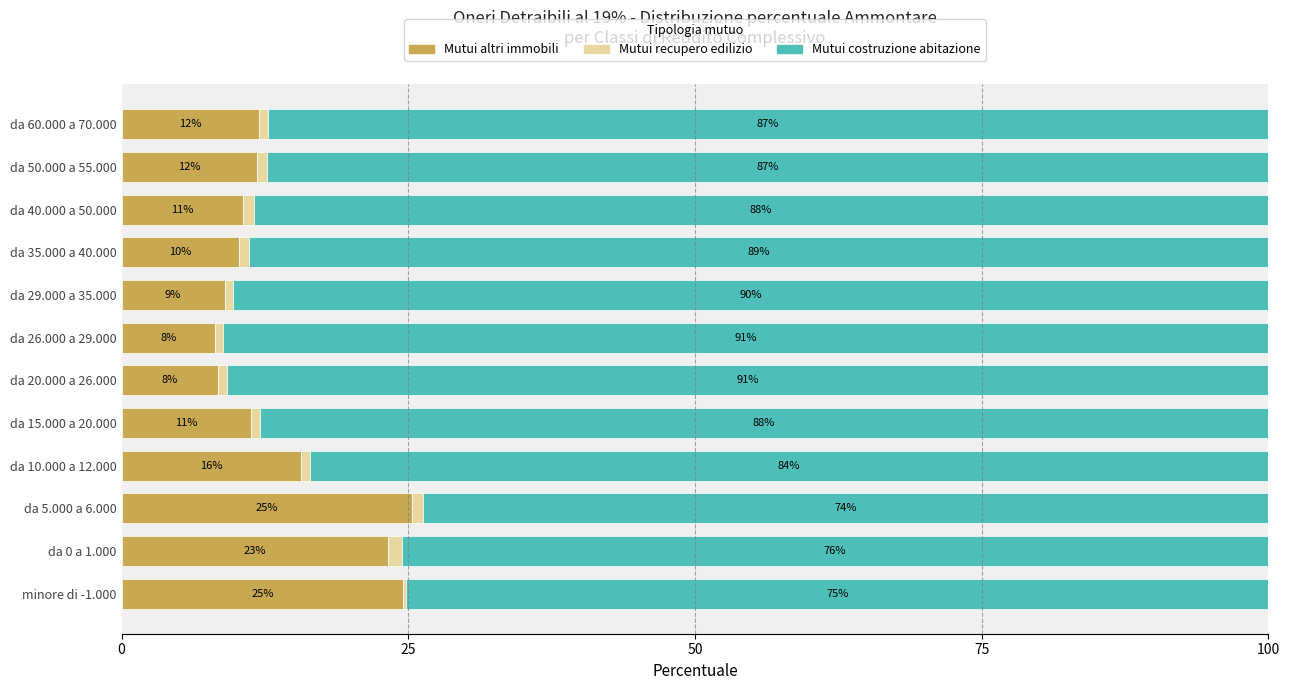

What is the total value across all series at da 60.000 a 70.000?

100.0